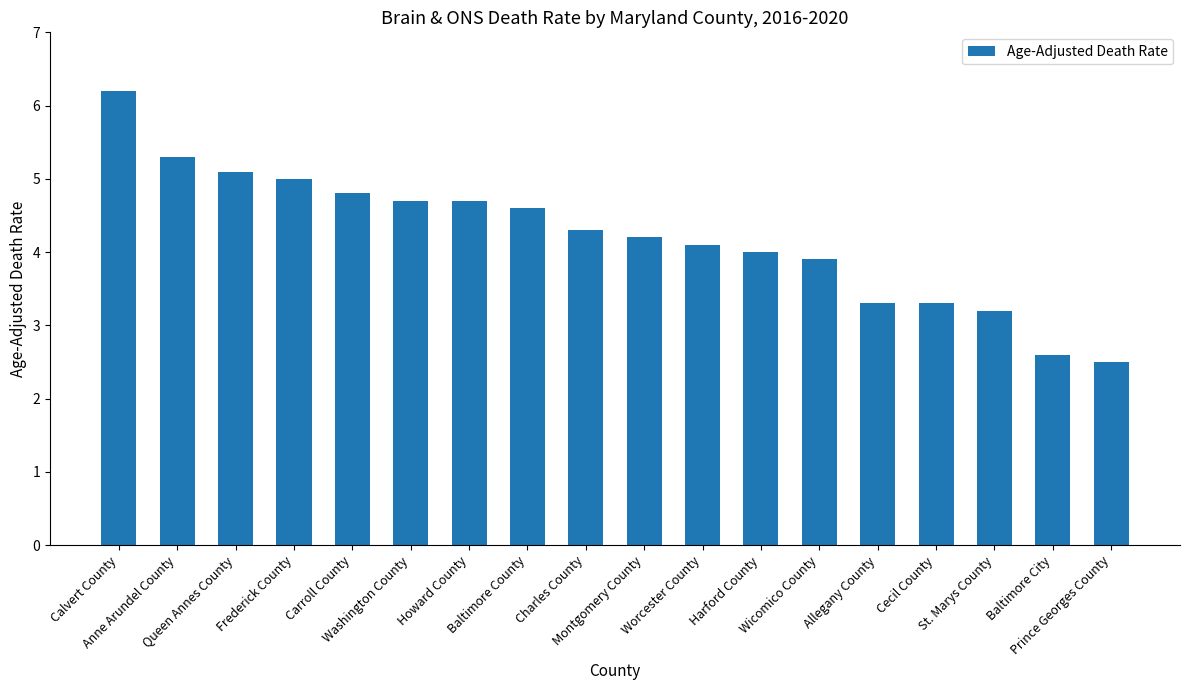

True or false: the data shows 0.9 at Cecil County.

False